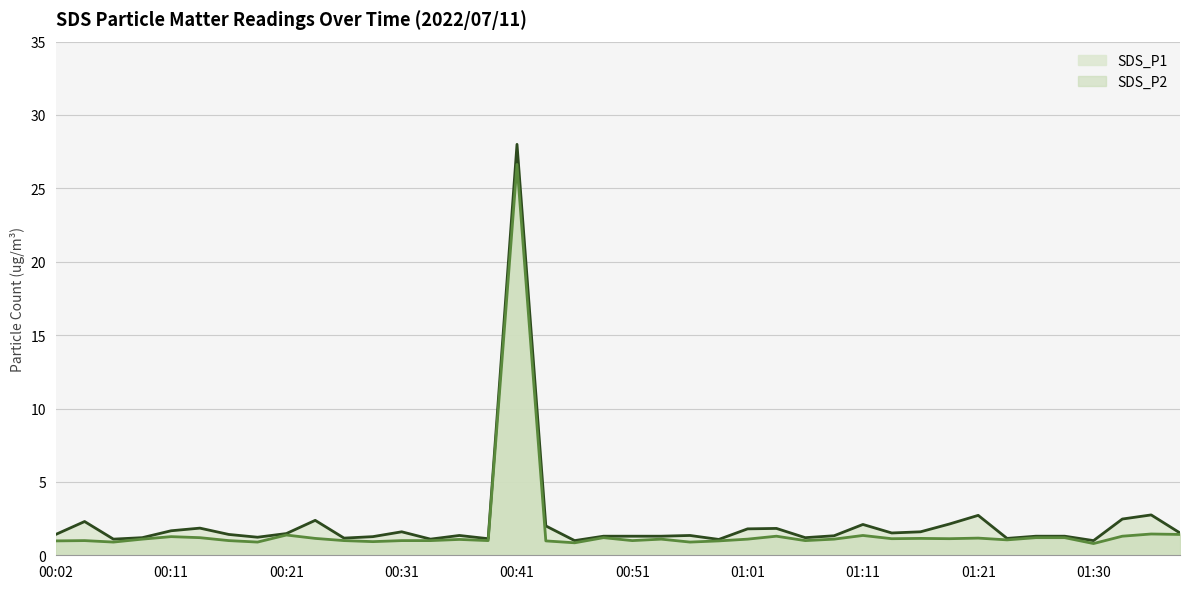

True or false: SDS_P2 and SDS_P1 intersect in this chart.

False